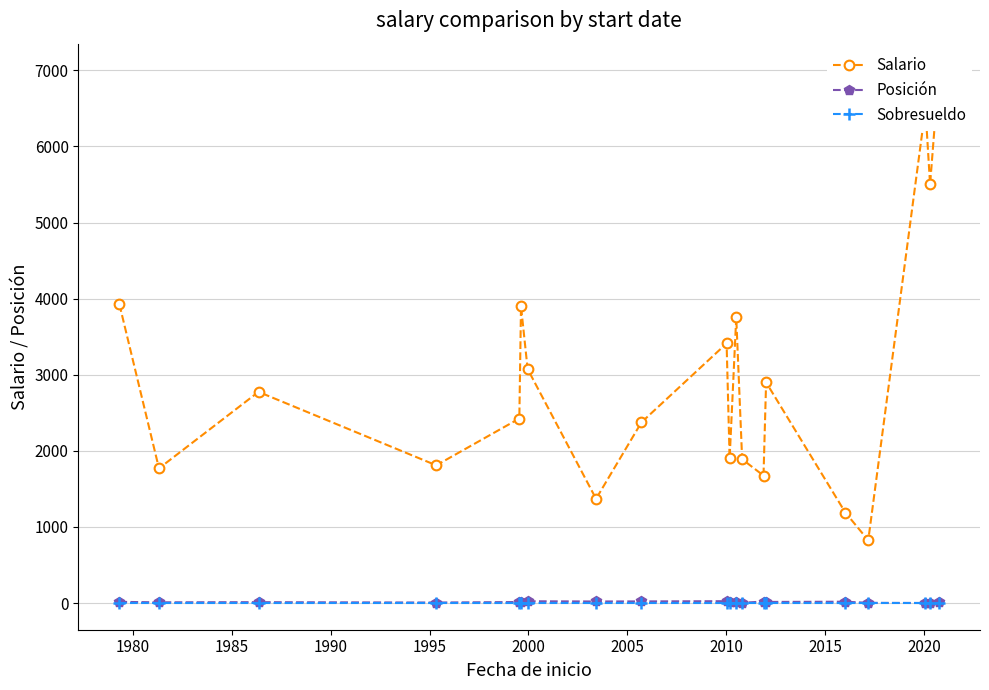

True or false: Posición has more than 0 interior local peaks.

True